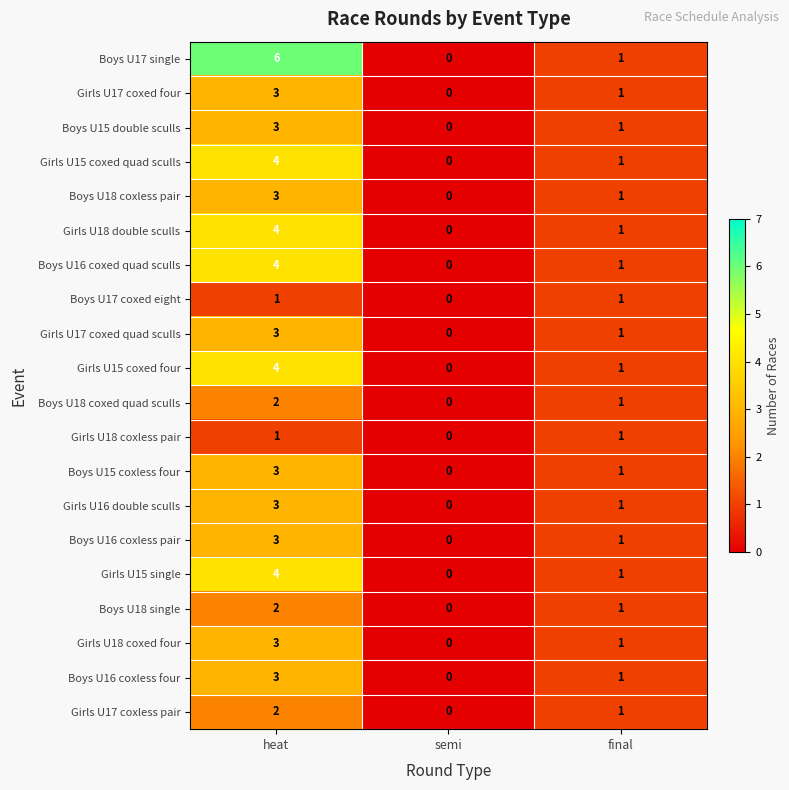

At which label is Boys U16 coxed quad sculls closest to 2?

final